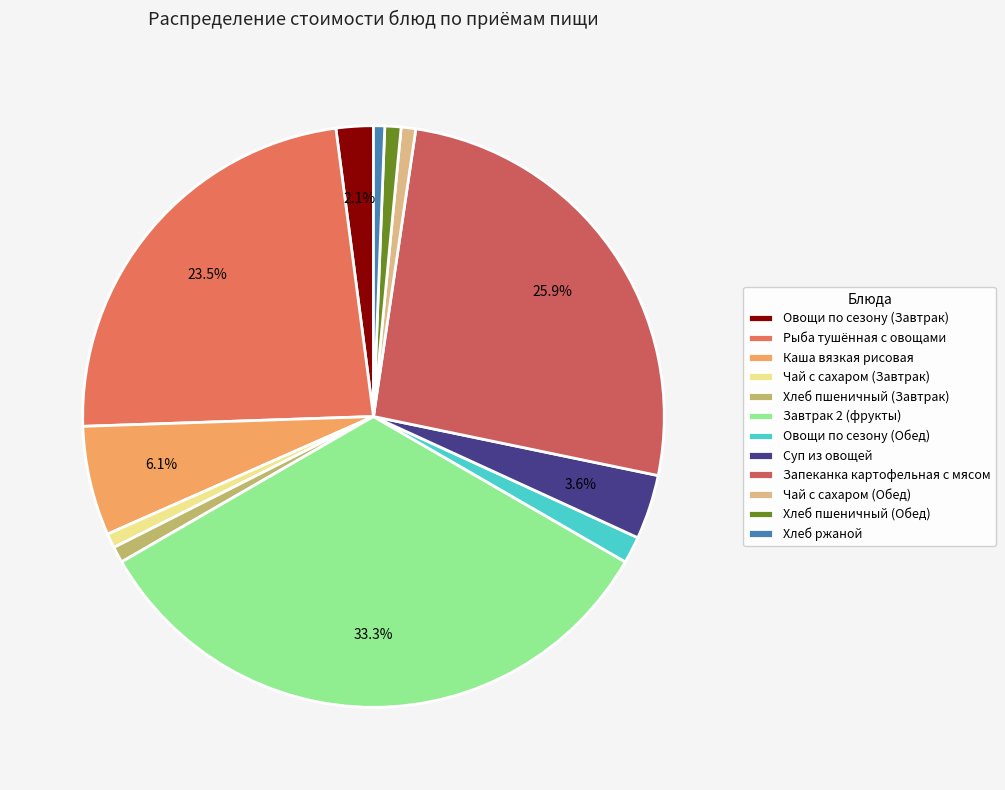

Which slice is the largest?

Завтрак 2 (фрукты)